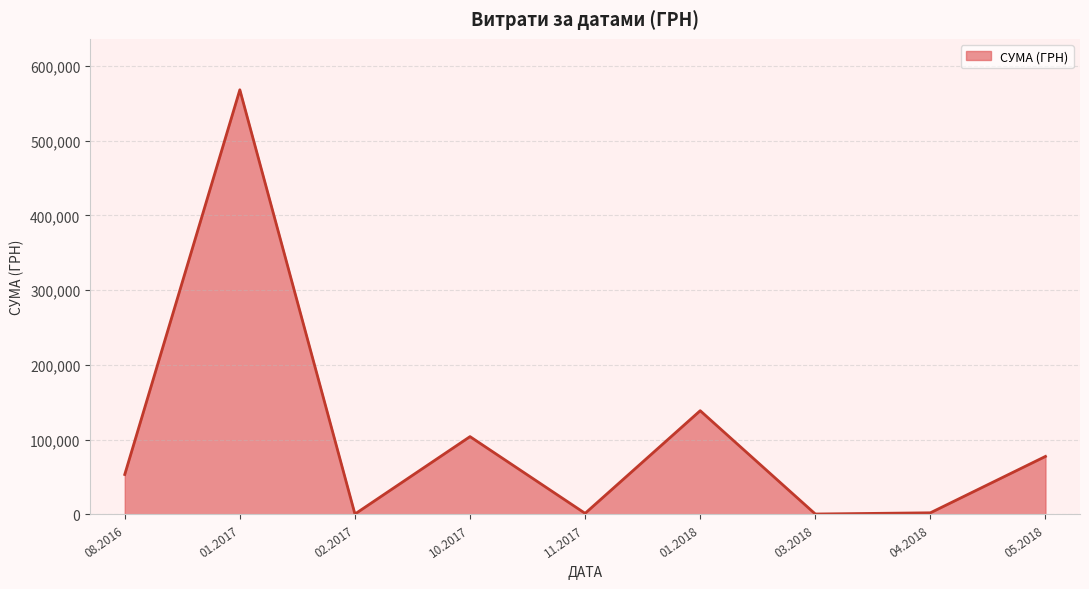

What is the change in value from 01.2017 to 05.2018?

-490380.4